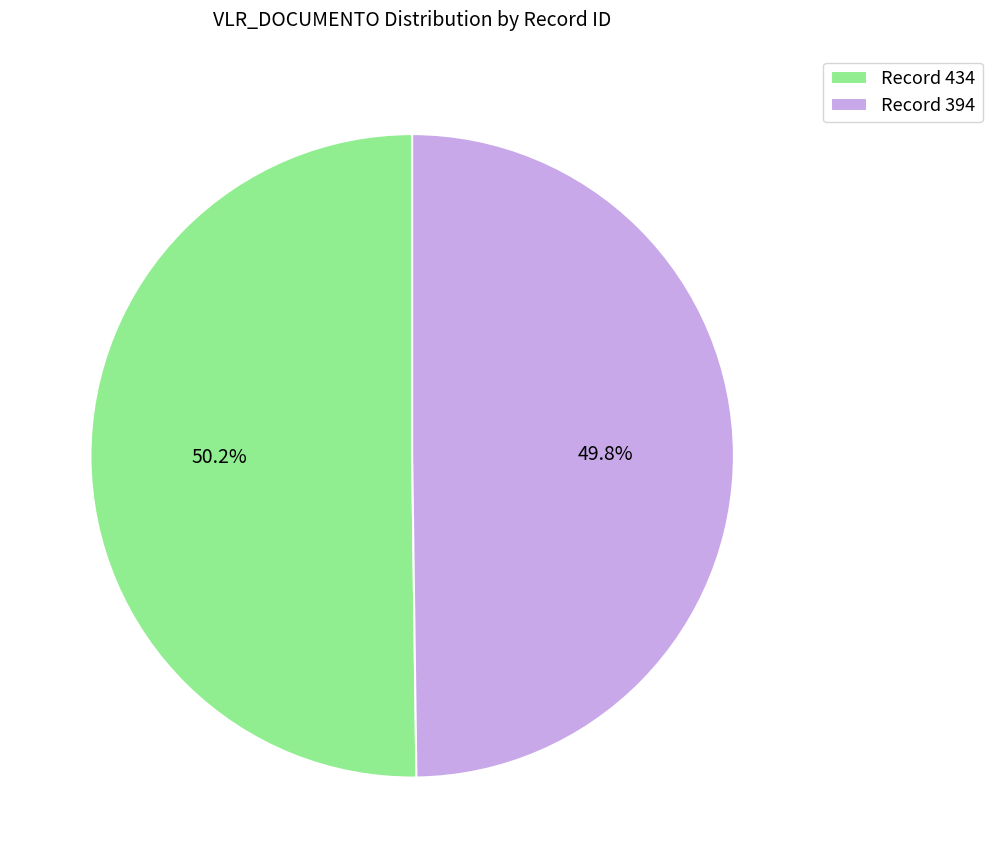

Is there any slice that represents more than half of the pie?

Yes